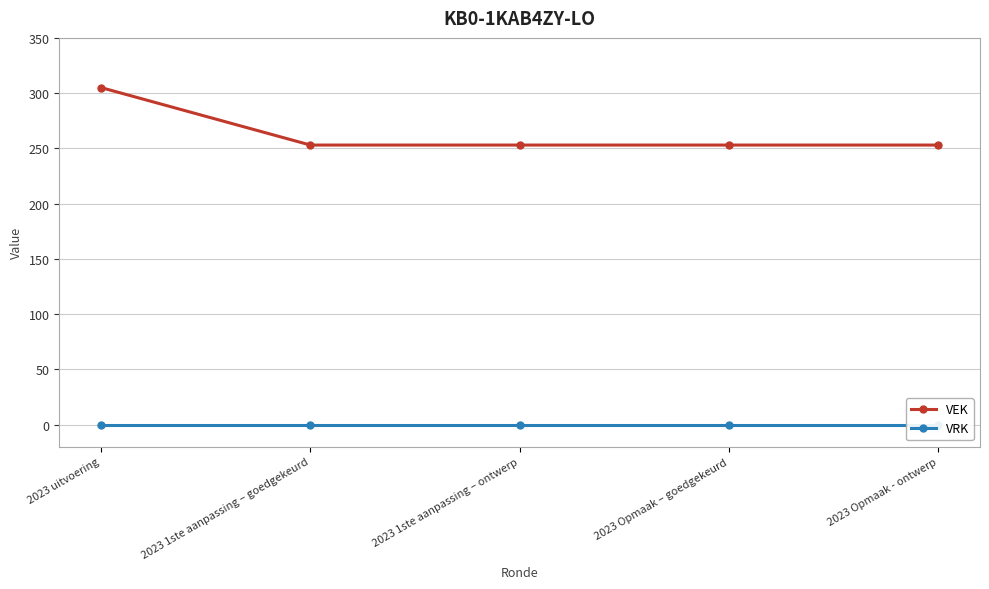

What position from the right is 2023 Opmaak - ontwerp?

1